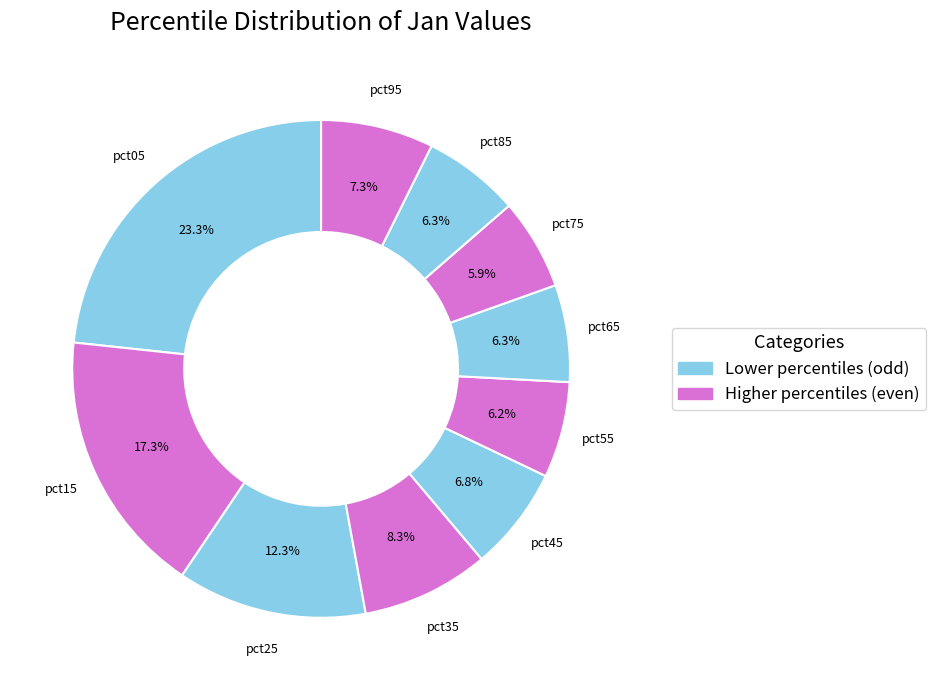

To the nearest percent, what percentage of the pie is pct25?

12%